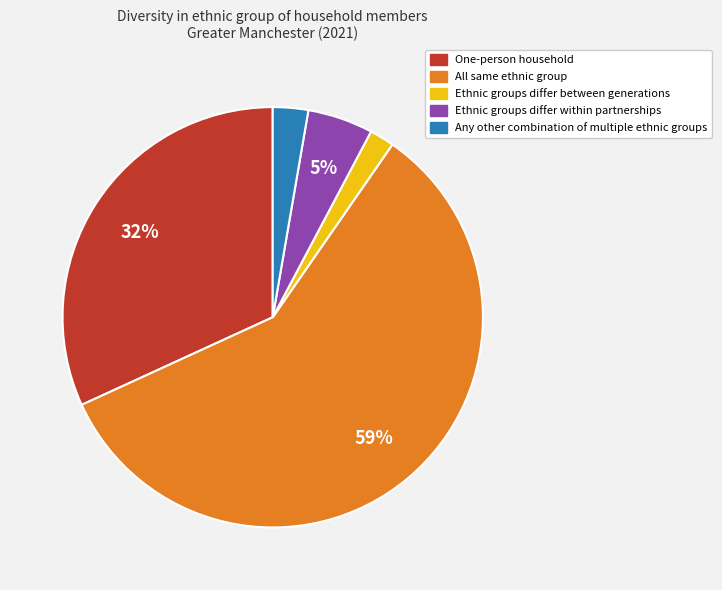

Combined, do One-person household and Ethnic groups differ within partnerships account for over 50%?

No